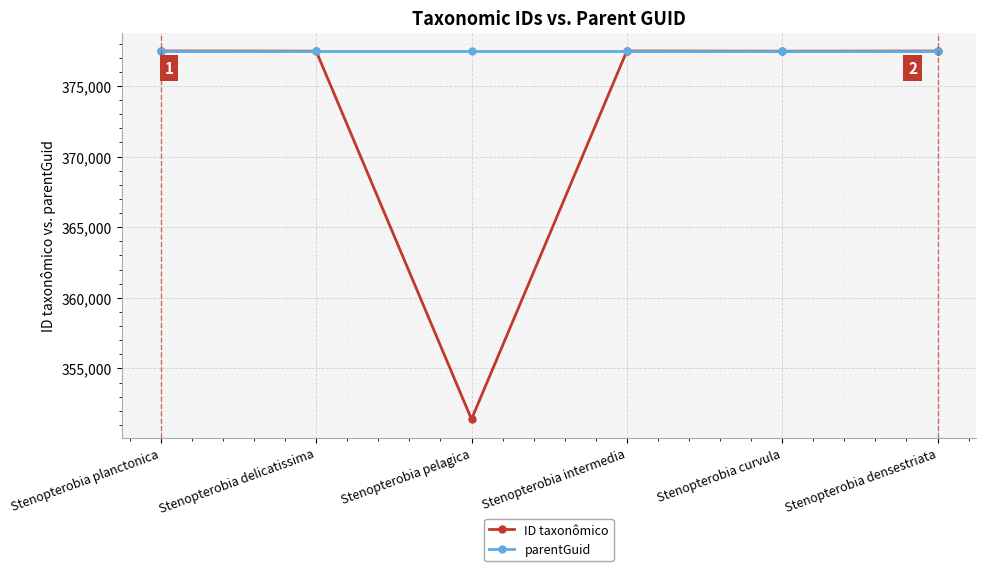

What is the spread (max minus min) of values at Stenopterobia densestriata?

12